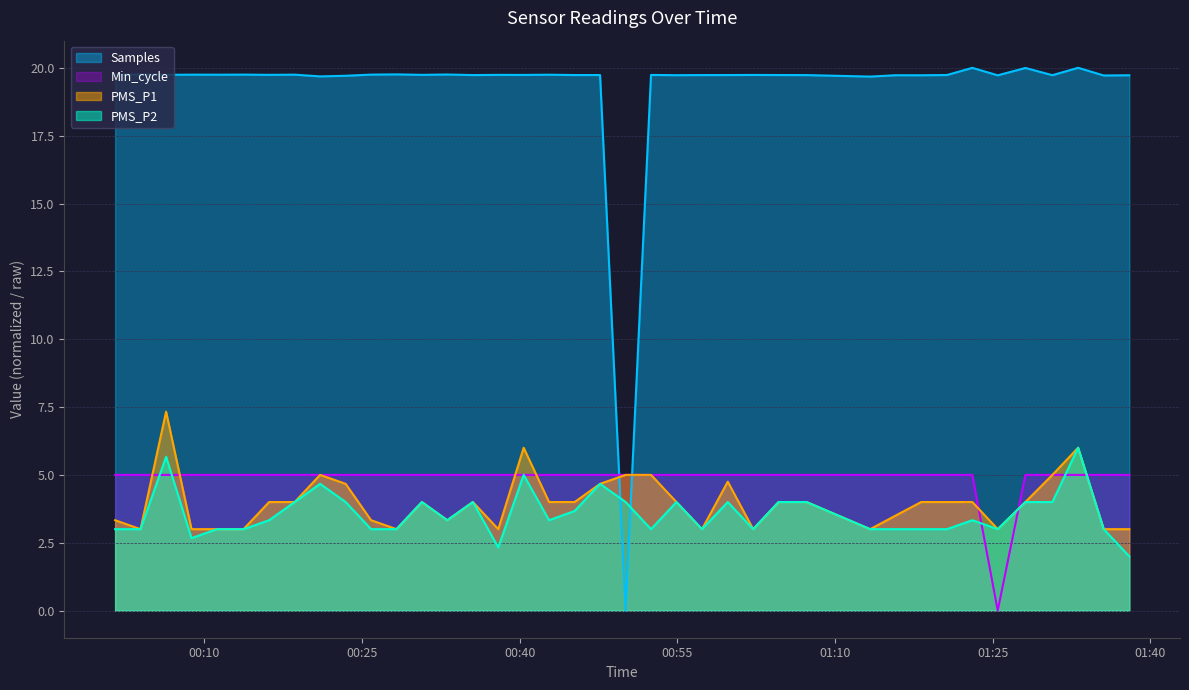

Does the chart have visible grid lines?

Yes